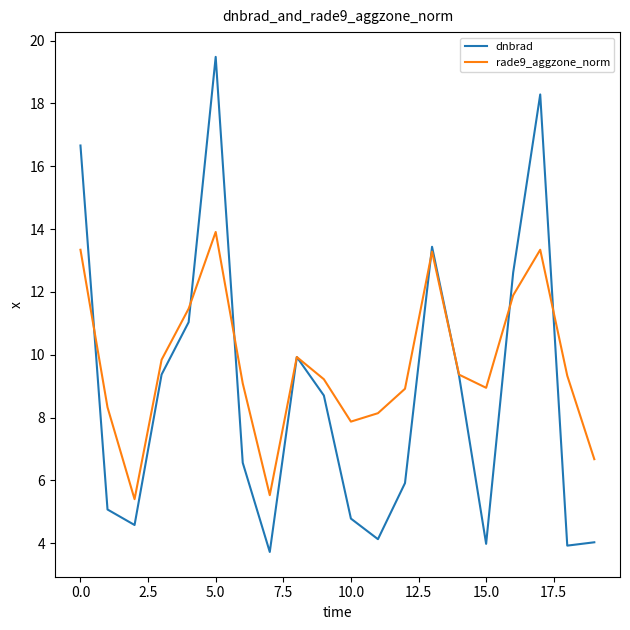

List the series in order of their peak value, lowest first.

rade9_aggzone_norm, dnbrad